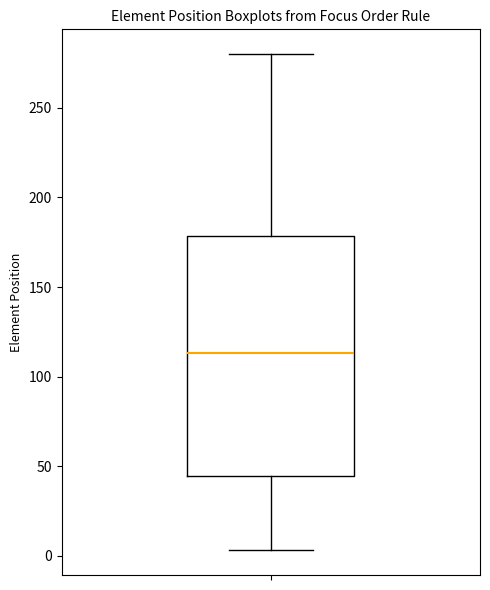

Transcribe this box plot: give where the median line is, the range the box spans, and where the two whiskers end, as read against the y-axis. The values are not printed on the chart, so give them approximately, as read against the axis.

median 115, box 45 to 180, whiskers 5 to 280